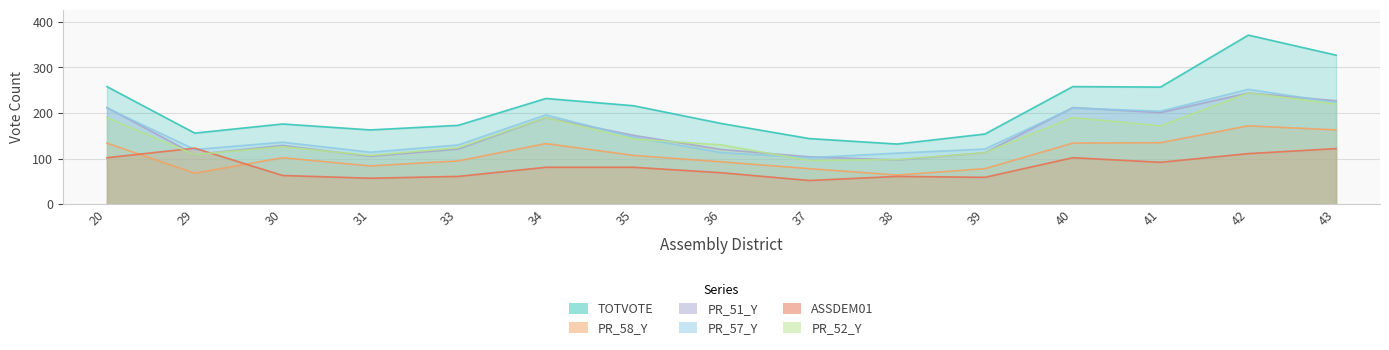

What is the total value across all series at 35?

845